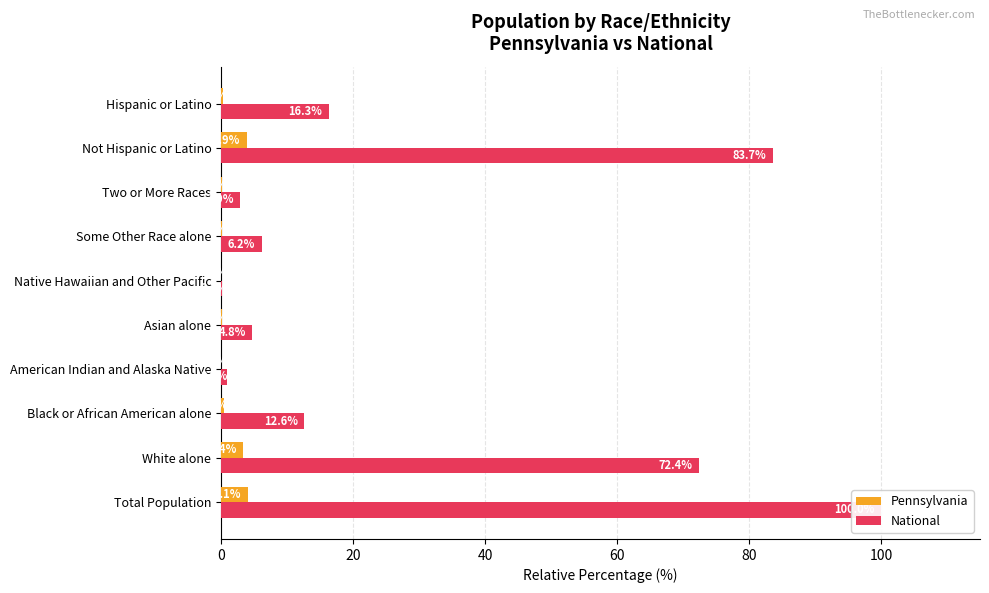

How many values in the National series exceed 12?

5